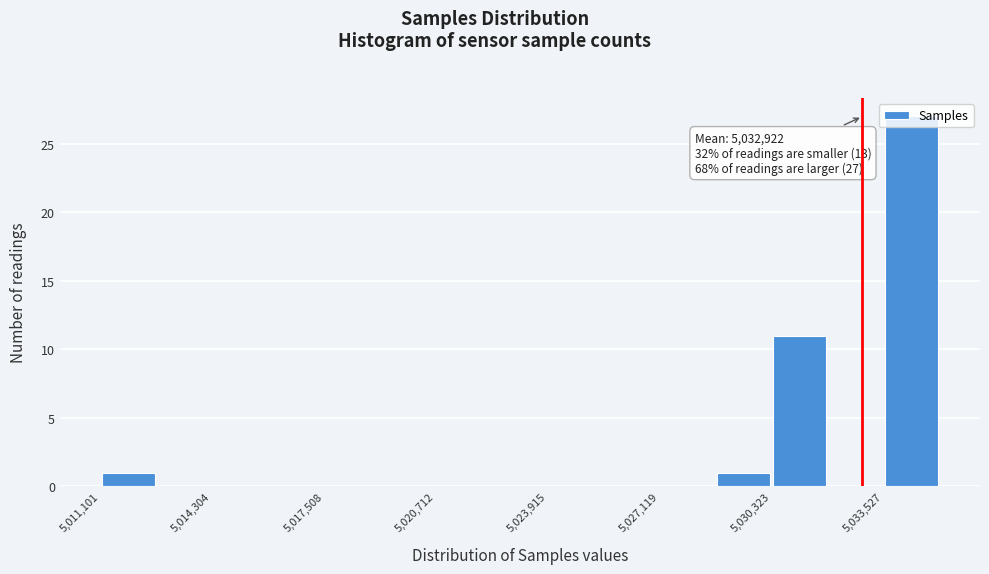

Around what value on the x-axis is the tallest bar? Give the approximate position of its centre, as read against the axis.

5034500